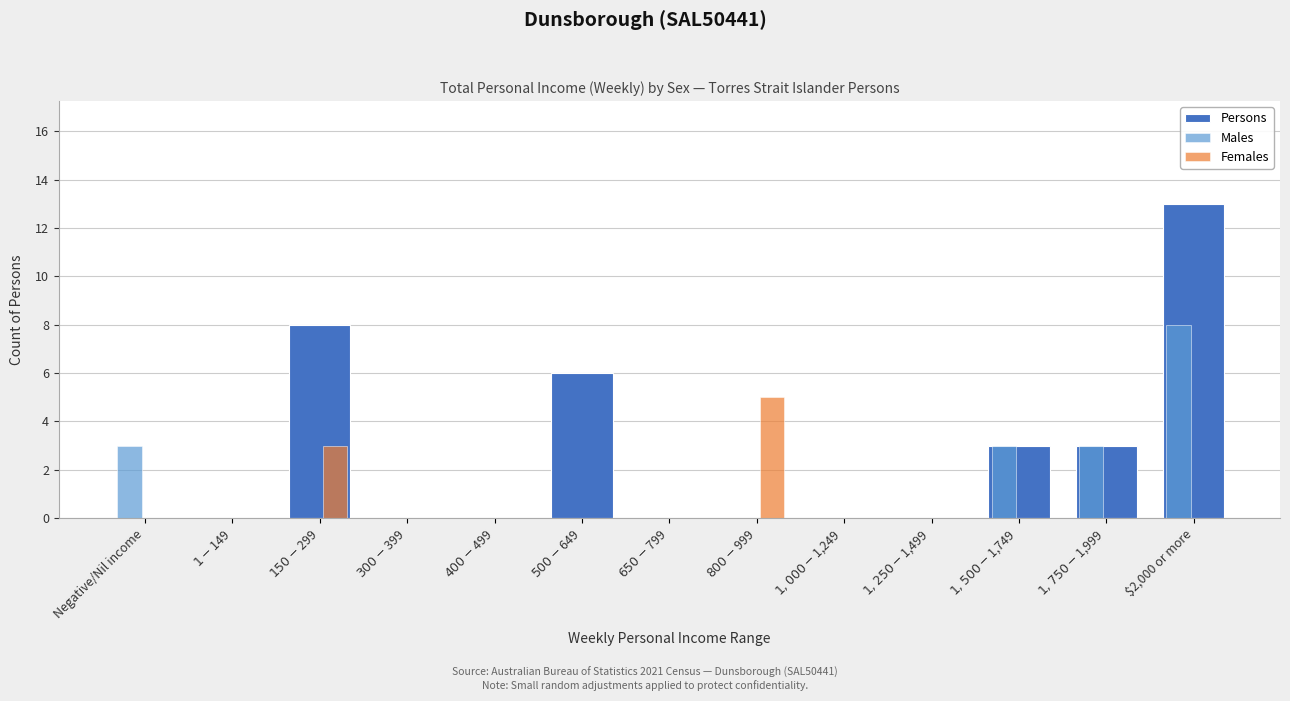

Which series has the largest total across all categories?

Persons